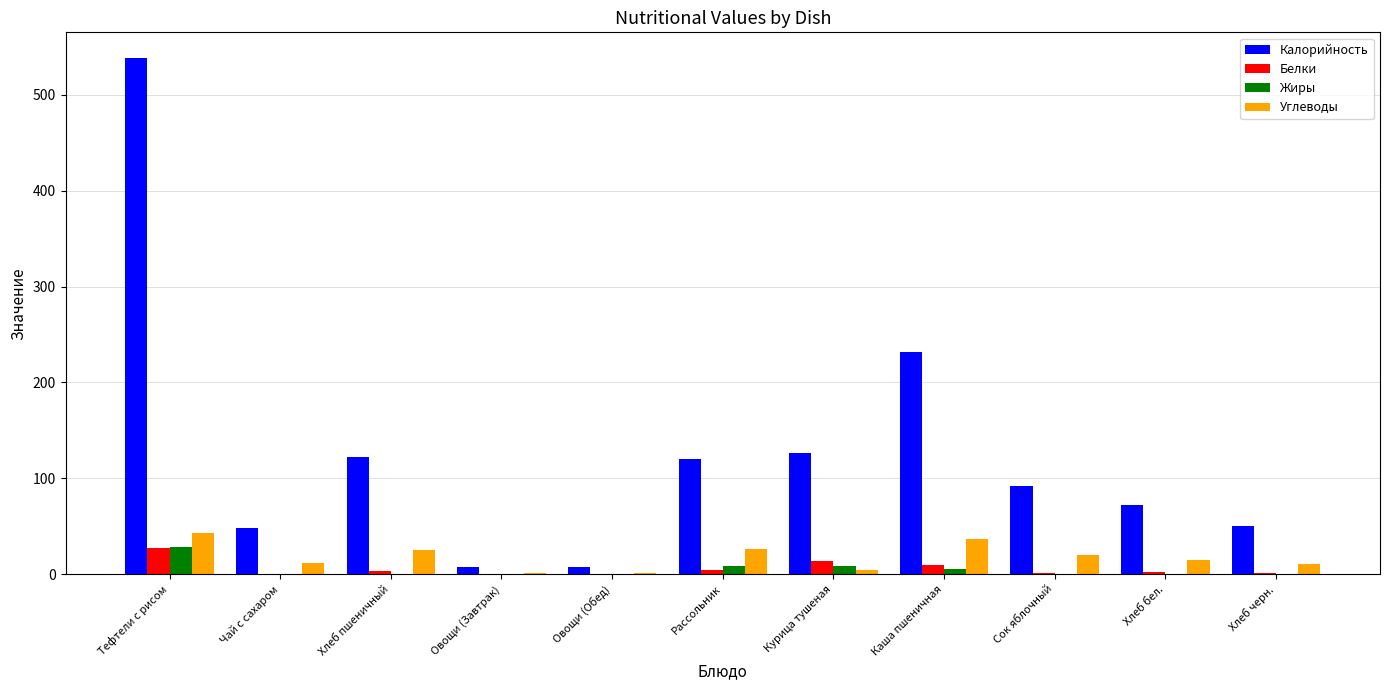

What is the difference between the Углеводы values at Рассольник and Тефтели с рисом?

17.4